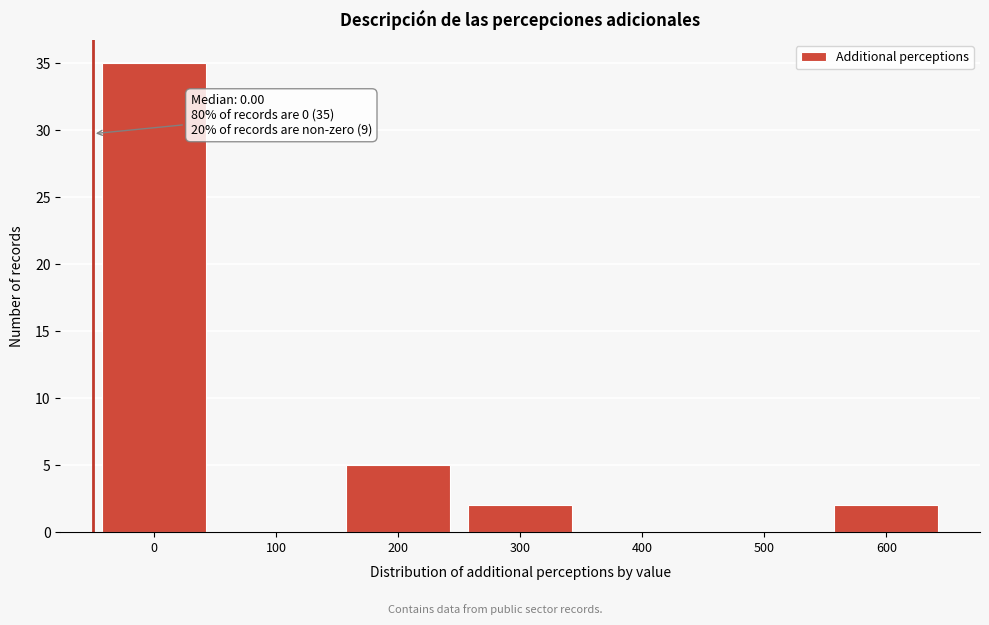

Reading left to right, list all the values displayed in this chart.

0=35	100=0	200=5	300=2	400=0	500=0	600=2